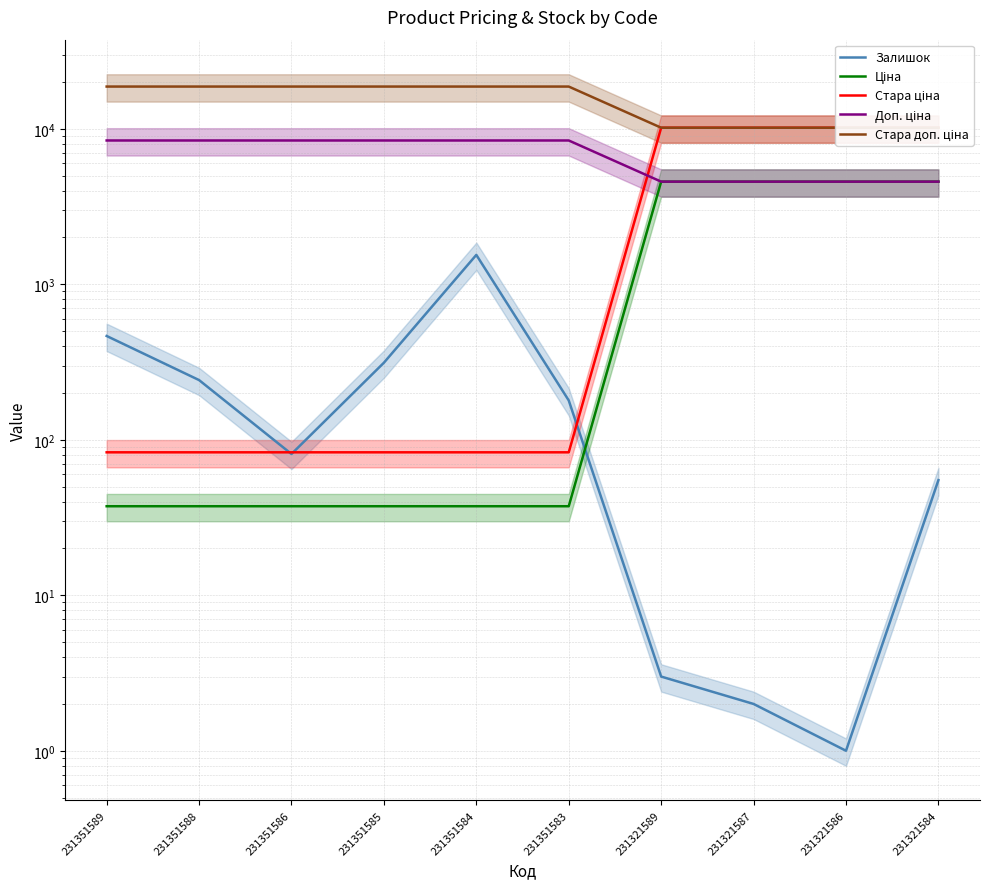

Between 231321586 and 231321584, which is larger?

231321584